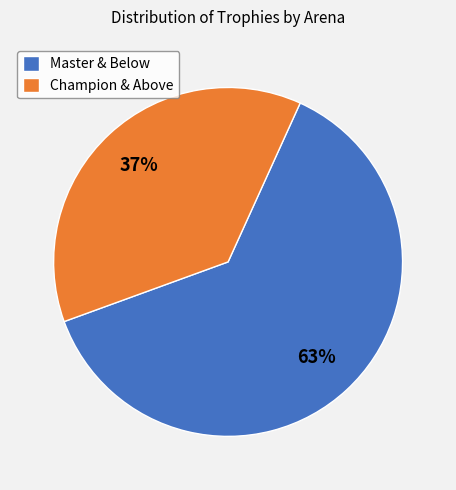

To the nearest percent, what percentage of the pie is Champion & Above?

37%